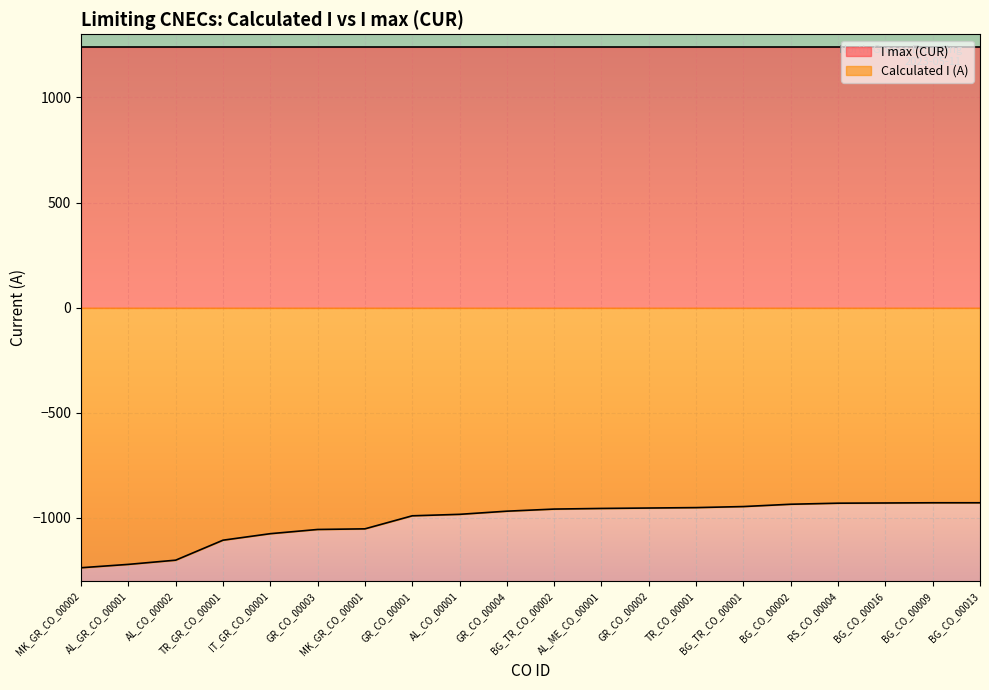

How many values are below -958?

10